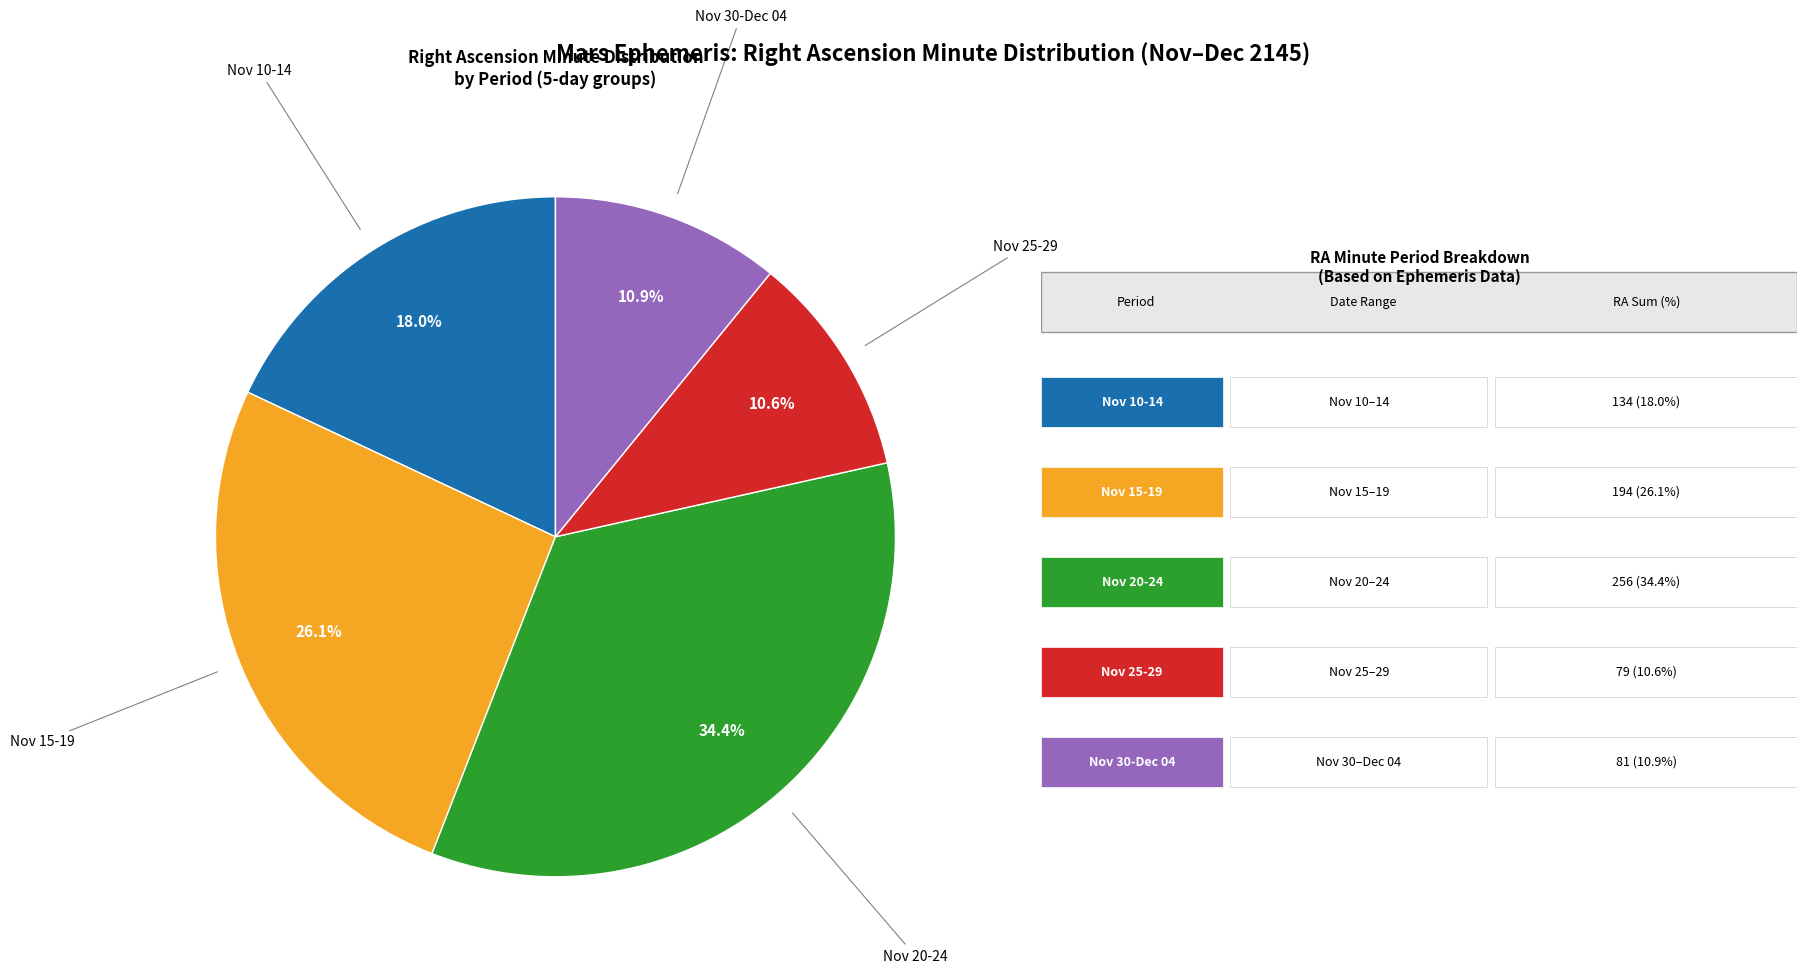

Is there a majority slice in this chart?

No